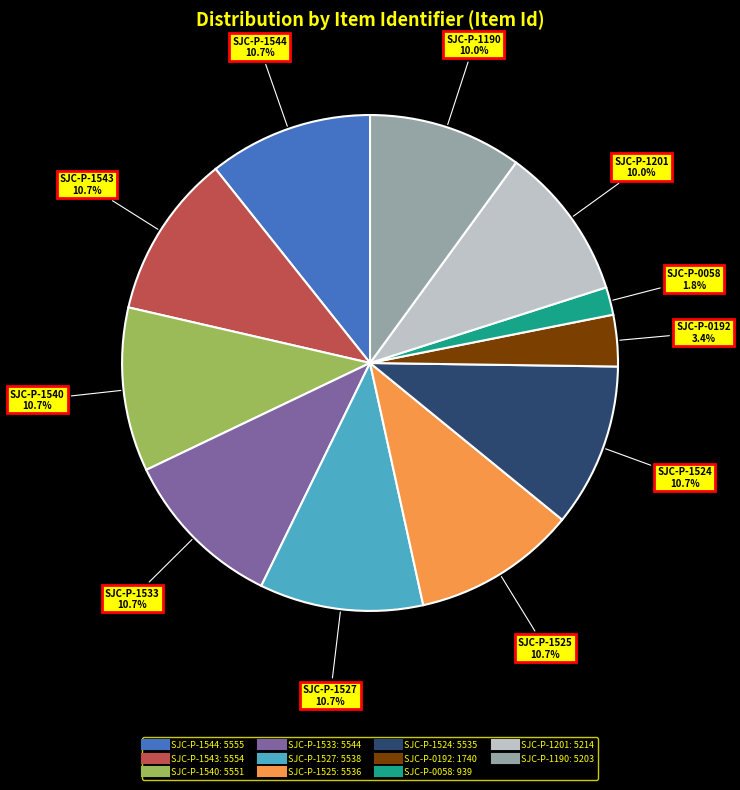

The SJC-P-1524 slice represents 25% of the pie. True or false?

False